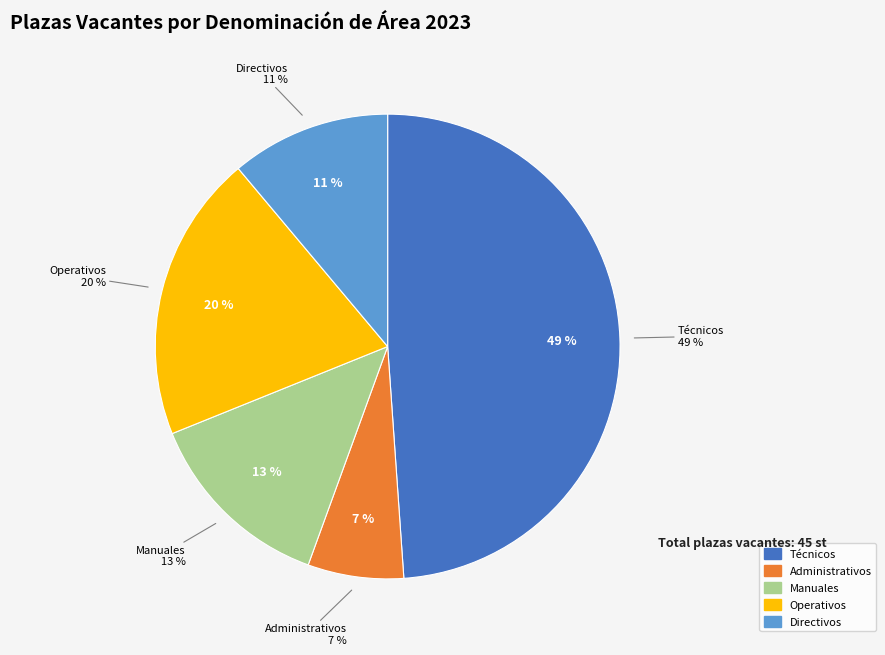

To the nearest percent, what is the combined percentage of Administrativos and Técnicos?

56%